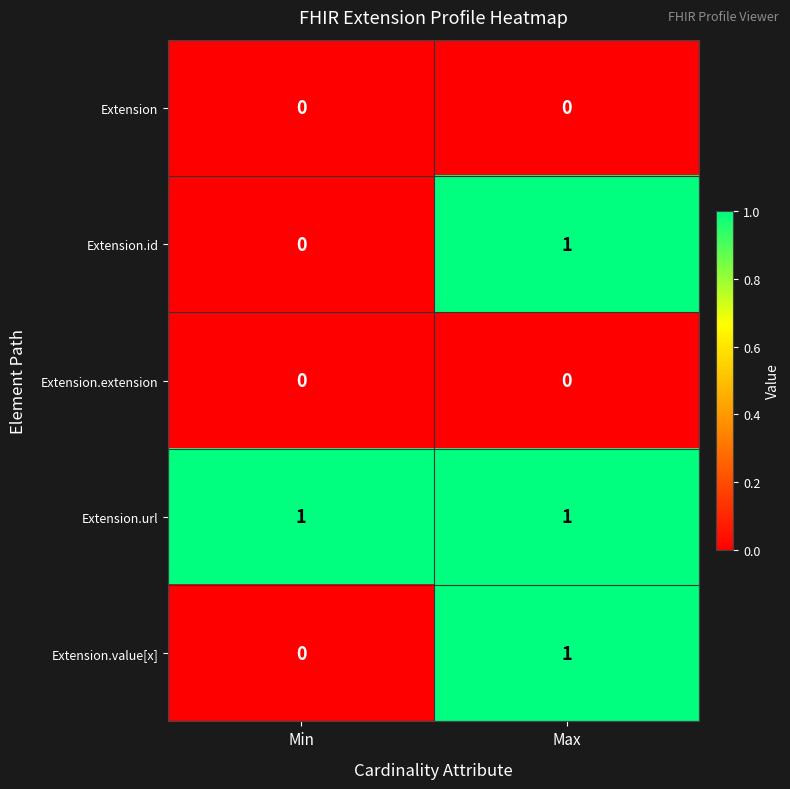

List the labels in order of Extension.id value, largest first.

Max, Min